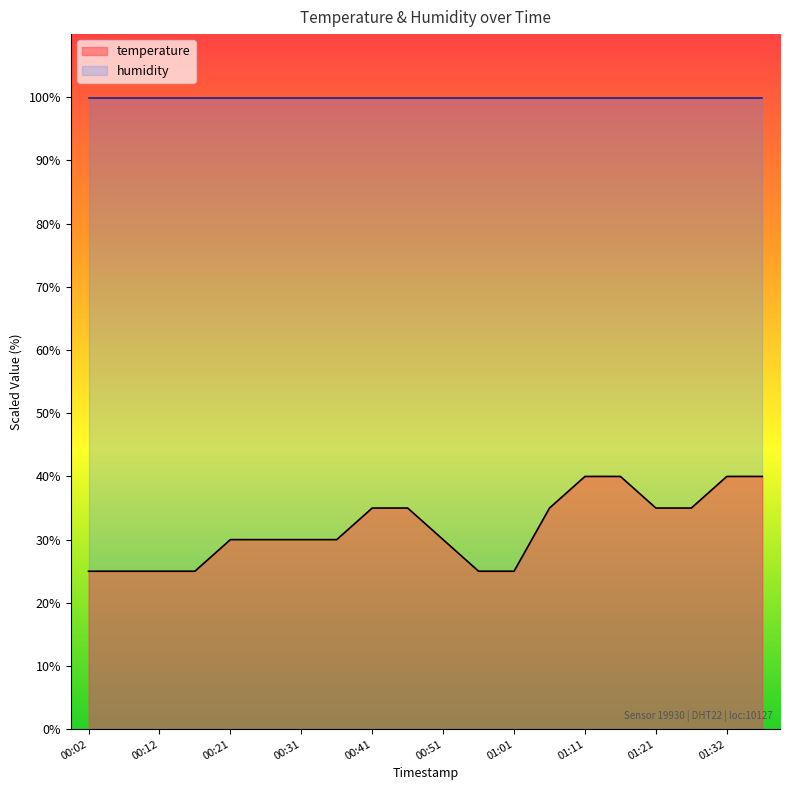

Count the number of categories in the chart.

20